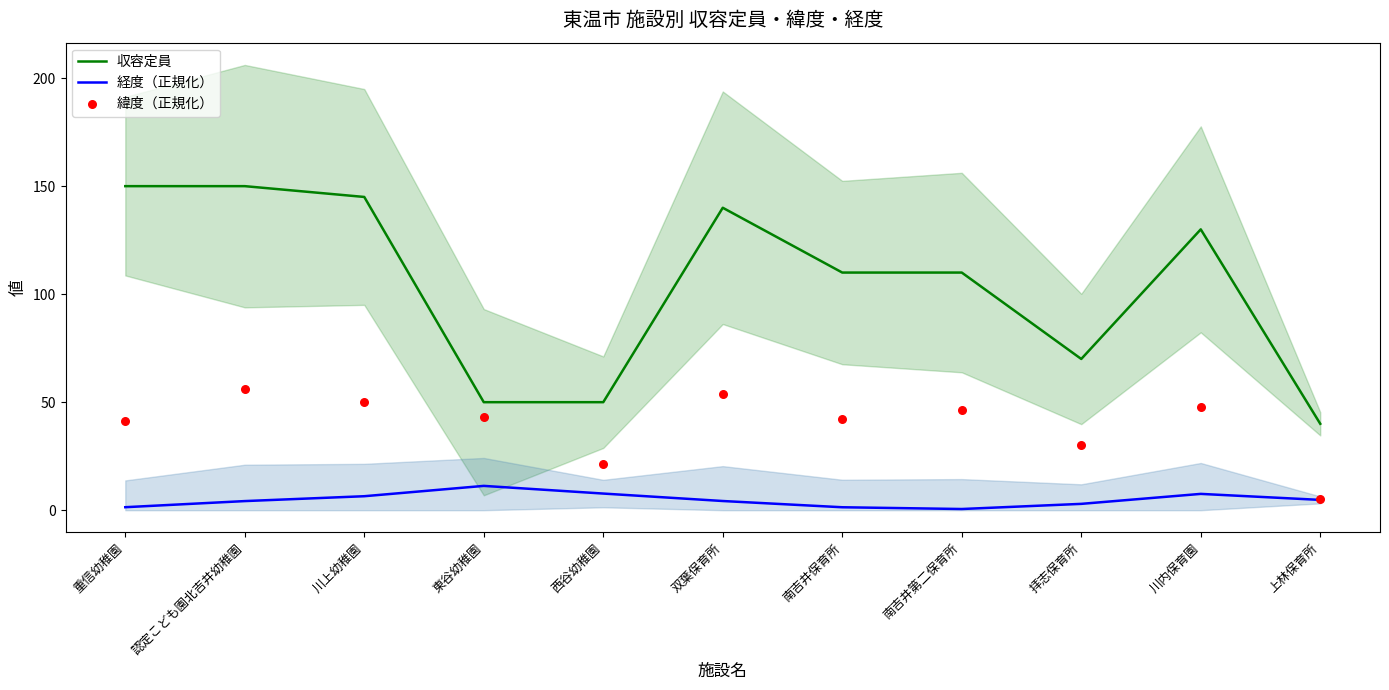

Which series contains the highest Y value?

収容定員